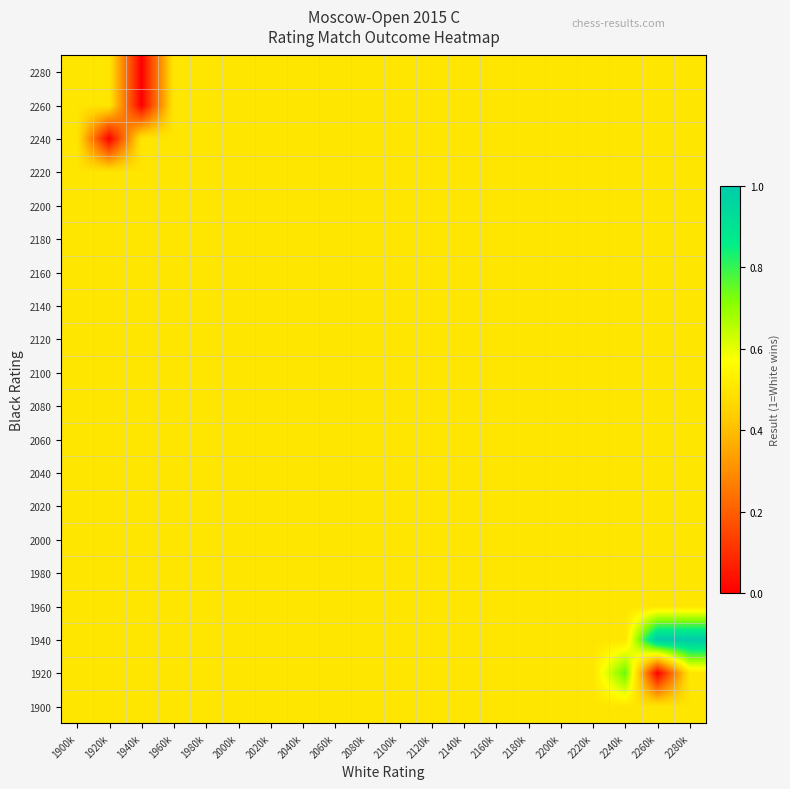

Reading right to left, transcribe all the data shown in this chart.

1900: 2280k=0.5	2260k=0.5	2240k=0.5	2220k=0.5	2200k=0.5	2180k=0.5	2160k=0.5	2140k=0.5	2120k=0.5	2100k=0.5	2080k=0.5	2060k=0.5	2040k=0.5	2020k=0.5	2000k=0.5	1980k=0.5	1960k=0.5	1940k=0.5	1920k=0.5	1900k=0.5
1920: 2280k=0.5	2260k=0.0	2240k=0.8	2220k=0.5	2200k=0.5	2180k=0.5	2160k=0.5	2140k=0.5	2120k=0.5	2100k=0.5	2080k=0.5	2060k=0.5	2040k=0.5	2020k=0.5	2000k=0.5	1980k=0.5	1960k=0.5	1940k=0.5	1920k=0.5	1900k=0.5
1940: 2280k=1.0	2260k=1.0	2240k=0.5	2220k=0.5	2200k=0.5	2180k=0.5	2160k=0.5	2140k=0.5	2120k=0.5	2100k=0.5	2080k=0.5	2060k=0.5	2040k=0.5	2020k=0.5	2000k=0.5	1980k=0.5	1960k=0.5	1940k=0.5	1920k=0.5	1900k=0.5
1960: 2280k=0.5	2260k=0.5	2240k=0.5	2220k=0.5	2200k=0.5	2180k=0.5	2160k=0.5	2140k=0.5	2120k=0.5	2100k=0.5	2080k=0.5	2060k=0.5	2040k=0.5	2020k=0.5	2000k=0.5	1980k=0.5	1960k=0.5	1940k=0.5	1920k=0.5	1900k=0.5
1980: 2280k=0.5	2260k=0.5	2240k=0.5	2220k=0.5	2200k=0.5	2180k=0.5	2160k=0.5	2140k=0.5	2120k=0.5	2100k=0.5	2080k=0.5	2060k=0.5	2040k=0.5	2020k=0.5	2000k=0.5	1980k=0.5	1960k=0.5	1940k=0.5	1920k=0.5	1900k=0.5
2000: 2280k=0.5	2260k=0.5	2240k=0.5	2220k=0.5	2200k=0.5	2180k=0.5	2160k=0.5	2140k=0.5	2120k=0.5	2100k=0.5	2080k=0.5	2060k=0.5	2040k=0.5	2020k=0.5	2000k=0.5	1980k=0.5	1960k=0.5	1940k=0.5	1920k=0.5	1900k=0.5
2020: 2280k=0.5	2260k=0.5	2240k=0.5	2220k=0.5	2200k=0.5	2180k=0.5	2160k=0.5	2140k=0.5	2120k=0.5	2100k=0.5	2080k=0.5	2060k=0.5	2040k=0.5	2020k=0.5	2000k=0.5	1980k=0.5	1960k=0.5	1940k=0.5	1920k=0.5	1900k=0.5
2040: 2280k=0.5	2260k=0.5	2240k=0.5	2220k=0.5	2200k=0.5	2180k=0.5	2160k=0.5	2140k=0.5	2120k=0.5	2100k=0.5	2080k=0.5	2060k=0.5	2040k=0.5	2020k=0.5	2000k=0.5	1980k=0.5	1960k=0.5	1940k=0.5	1920k=0.5	1900k=0.5
2060: 2280k=0.5	2260k=0.5	2240k=0.5	2220k=0.5	2200k=0.5	2180k=0.5	2160k=0.5	2140k=0.5	2120k=0.5	2100k=0.5	2080k=0.5	2060k=0.5	2040k=0.5	2020k=0.5	2000k=0.5	1980k=0.5	1960k=0.5	1940k=0.5	1920k=0.5	1900k=0.5
2080: 2280k=0.5	2260k=0.5	2240k=0.5	2220k=0.5	2200k=0.5	2180k=0.5	2160k=0.5	2140k=0.5	2120k=0.5	2100k=0.5	2080k=0.5	2060k=0.5	2040k=0.5	2020k=0.5	2000k=0.5	1980k=0.5	1960k=0.5	1940k=0.5	1920k=0.5	1900k=0.5
2100: 2280k=0.5	2260k=0.5	2240k=0.5	2220k=0.5	2200k=0.5	2180k=0.5	2160k=0.5	2140k=0.5	2120k=0.5	2100k=0.5	2080k=0.5	2060k=0.5	2040k=0.5	2020k=0.5	2000k=0.5	1980k=0.5	1960k=0.5	1940k=0.5	1920k=0.5	1900k=0.5
2120: 2280k=0.5	2260k=0.5	2240k=0.5	2220k=0.5	2200k=0.5	2180k=0.5	2160k=0.5	2140k=0.5	2120k=0.5	2100k=0.5	2080k=0.5	2060k=0.5	2040k=0.5	2020k=0.5	2000k=0.5	1980k=0.5	1960k=0.5	1940k=0.5	1920k=0.5	1900k=0.5
2140: 2280k=0.5	2260k=0.5	2240k=0.5	2220k=0.5	2200k=0.5	2180k=0.5	2160k=0.5	2140k=0.5	2120k=0.5	2100k=0.5	2080k=0.5	2060k=0.5	2040k=0.5	2020k=0.5	2000k=0.5	1980k=0.5	1960k=0.5	1940k=0.5	1920k=0.5	1900k=0.5
2160: 2280k=0.5	2260k=0.5	2240k=0.5	2220k=0.5	2200k=0.5	2180k=0.5	2160k=0.5	2140k=0.5	2120k=0.5	2100k=0.5	2080k=0.5	2060k=0.5	2040k=0.5	2020k=0.5	2000k=0.5	1980k=0.5	1960k=0.5	1940k=0.5	1920k=0.5	1900k=0.5
2180: 2280k=0.5	2260k=0.5	2240k=0.5	2220k=0.5	2200k=0.5	2180k=0.5	2160k=0.5	2140k=0.5	2120k=0.5	2100k=0.5	2080k=0.5	2060k=0.5	2040k=0.5	2020k=0.5	2000k=0.5	1980k=0.5	1960k=0.5	1940k=0.5	1920k=0.5	1900k=0.5
2200: 2280k=0.5	2260k=0.5	2240k=0.5	2220k=0.5	2200k=0.5	2180k=0.5	2160k=0.5	2140k=0.5	2120k=0.5	2100k=0.5	2080k=0.5	2060k=0.5	2040k=0.5	2020k=0.5	2000k=0.5	1980k=0.5	1960k=0.5	1940k=0.5	1920k=0.5	1900k=0.5
2220: 2280k=0.5	2260k=0.5	2240k=0.5	2220k=0.5	2200k=0.5	2180k=0.5	2160k=0.5	2140k=0.5	2120k=0.5	2100k=0.5	2080k=0.5	2060k=0.5	2040k=0.5	2020k=0.5	2000k=0.5	1980k=0.5	1960k=0.5	1940k=0.5	1920k=0.5	1900k=0.5
2240: 2280k=0.5	2260k=0.5	2240k=0.5	2220k=0.5	2200k=0.5	2180k=0.5	2160k=0.5	2140k=0.5	2120k=0.5	2100k=0.5	2080k=0.5	2060k=0.5	2040k=0.5	2020k=0.5	2000k=0.5	1980k=0.5	1960k=0.5	1940k=0.5	1920k=0.0	1900k=0.5
2260: 2280k=0.5	2260k=0.5	2240k=0.5	2220k=0.5	2200k=0.5	2180k=0.5	2160k=0.5	2140k=0.5	2120k=0.5	2100k=0.5	2080k=0.5	2060k=0.5	2040k=0.5	2020k=0.5	2000k=0.5	1980k=0.5	1960k=0.5	1940k=0.0	1920k=0.5	1900k=0.5
2280: 2280k=0.5	2260k=0.5	2240k=0.5	2220k=0.5	2200k=0.5	2180k=0.5	2160k=0.5	2140k=0.5	2120k=0.5	2100k=0.5	2080k=0.5	2060k=0.5	2040k=0.5	2020k=0.5	2000k=0.5	1980k=0.5	1960k=0.5	1940k=0.0	1920k=0.5	1900k=0.5